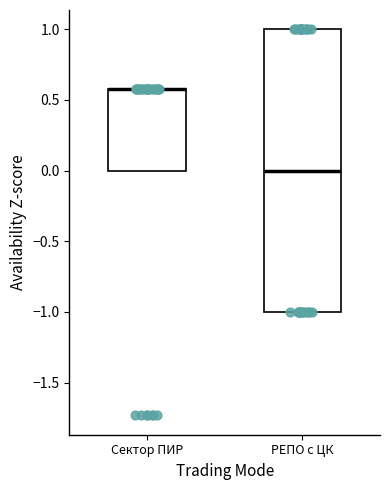

Reading left to right, read every box against the y-axis: the position of its median line, the range the box covers, and the ends of its whiskers. The values are not printed on the chart, so give them approximately, as read against the axis.

Сектор ПИР: median 0.6 (drawn on the box's upper edge), box 0.0 to 0.6, whiskers 0.0 to 0.6
РЕПО с ЦК: median 0.0, box -1.0 to 1.0, whiskers -1.0 to 1.0